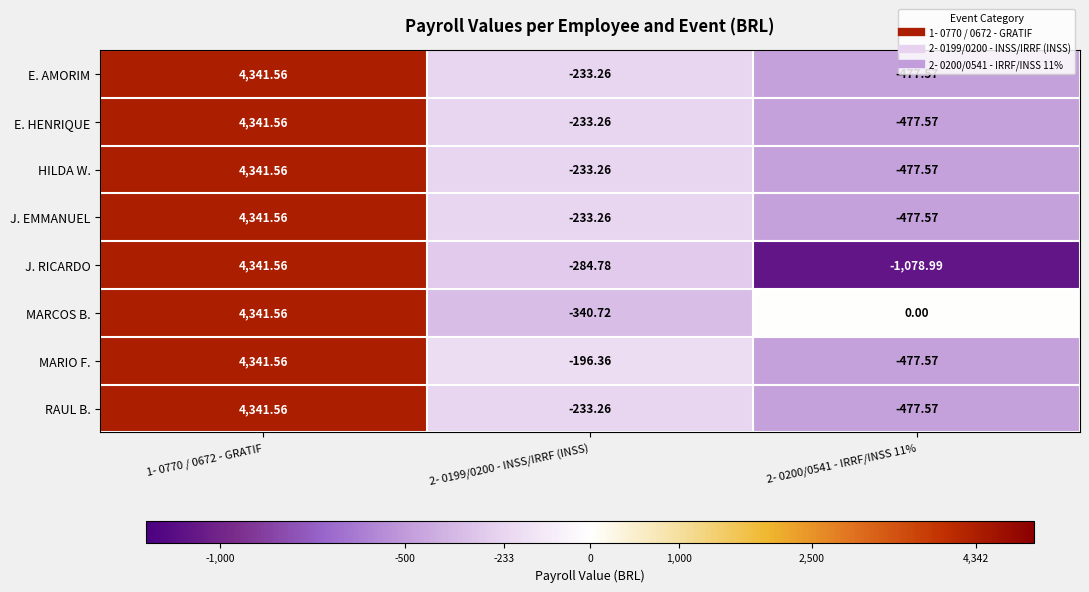

How many categories are shown in the chart?

3